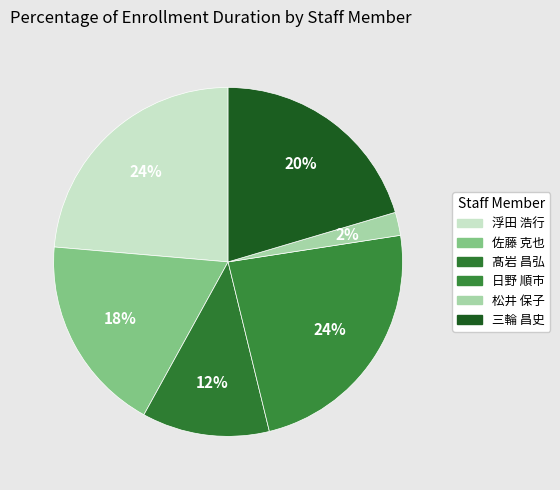

Does 三輪 昌史 account for over 50% of the chart?

No